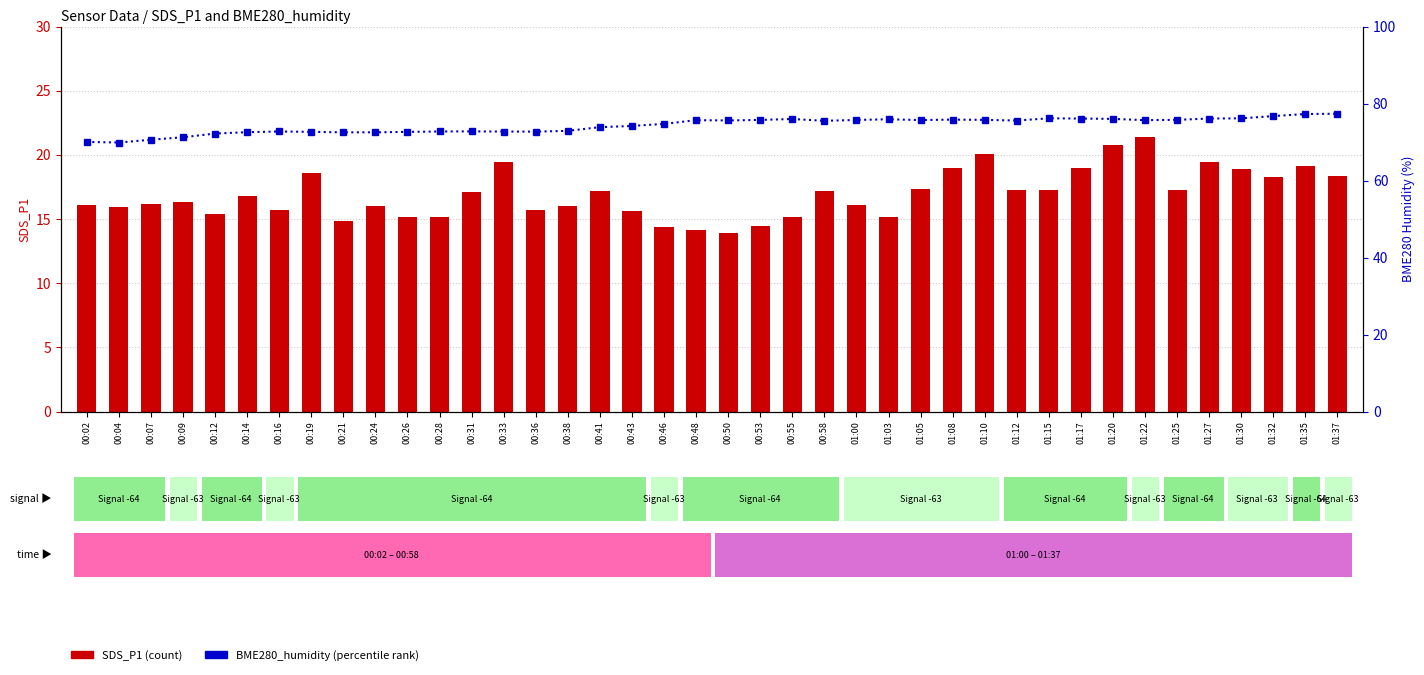

How many values in the BME280_humidity (percentile rank) series exceed 75?

21